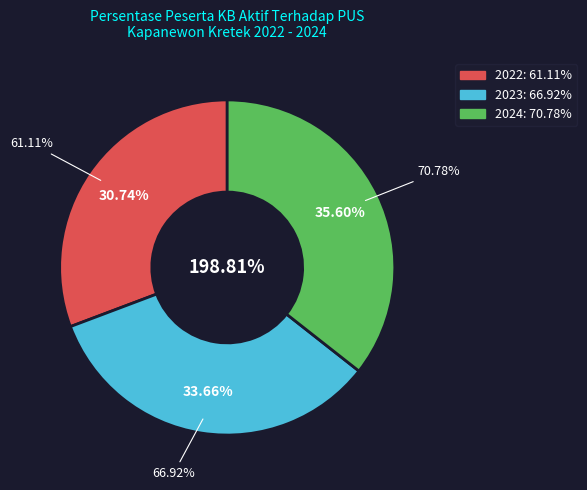

What percentage is the 2024 slice, to the nearest percent?

36%